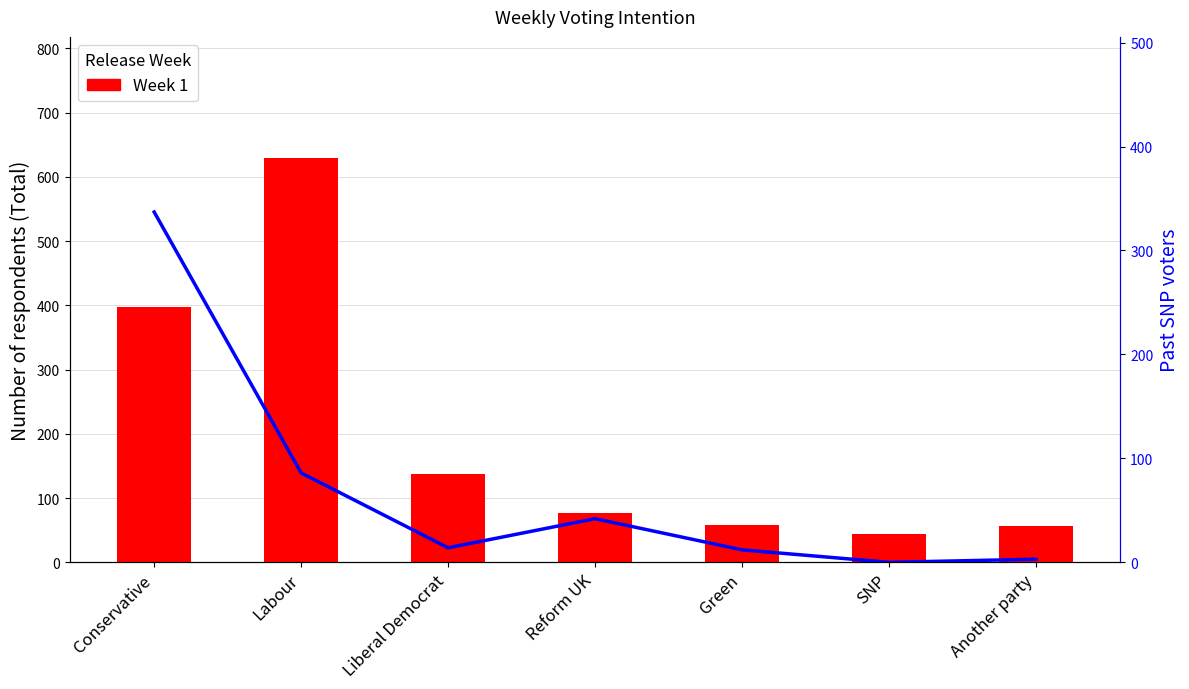

Which series changed the most between Reform UK and Another party?

Past SNP vote